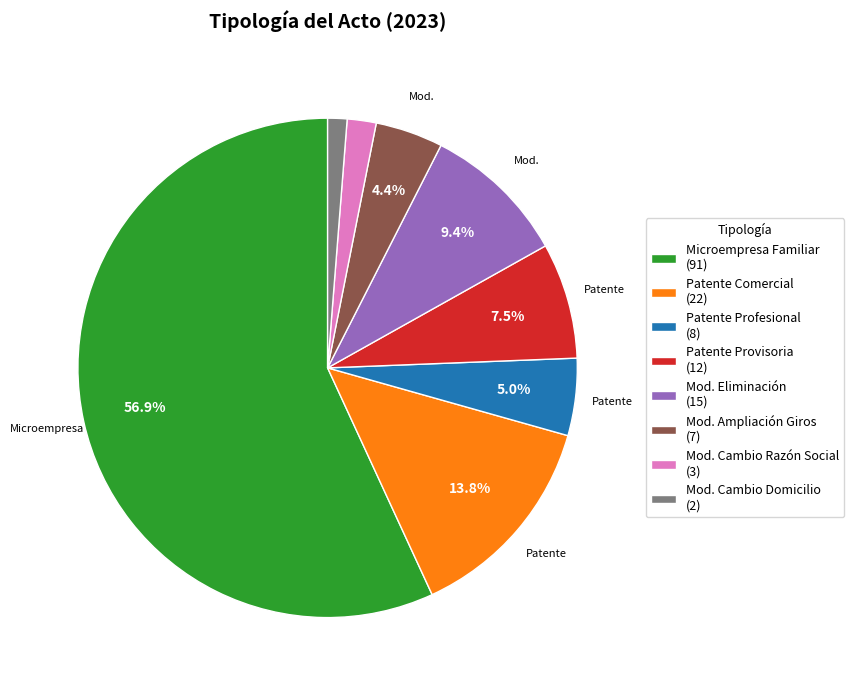

Count the number of slices in the pie.

8